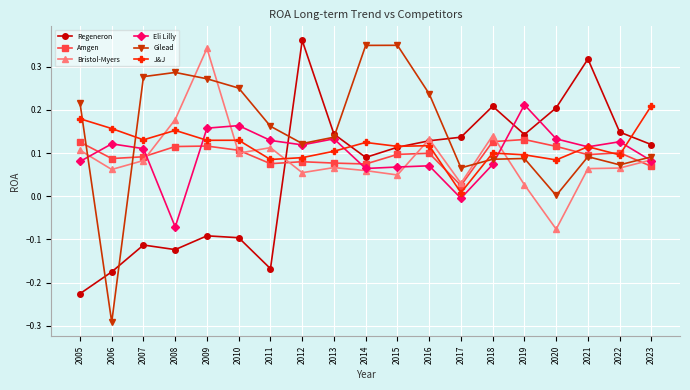

How many values in the Regeneron series are below 0?

7